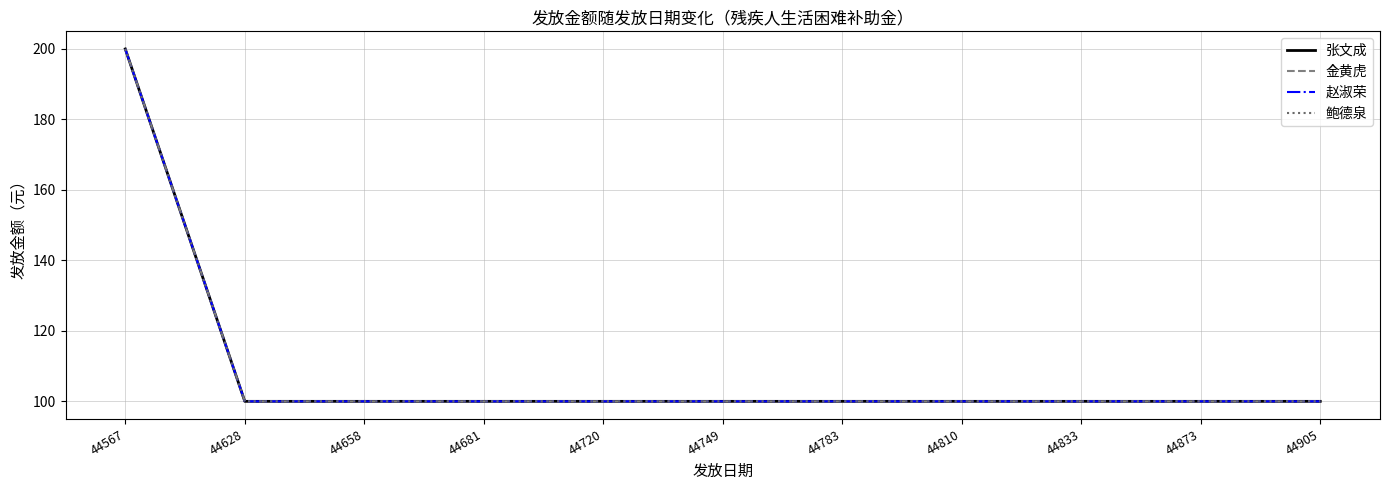

Does the chart display data point markers on the line(s)?

No